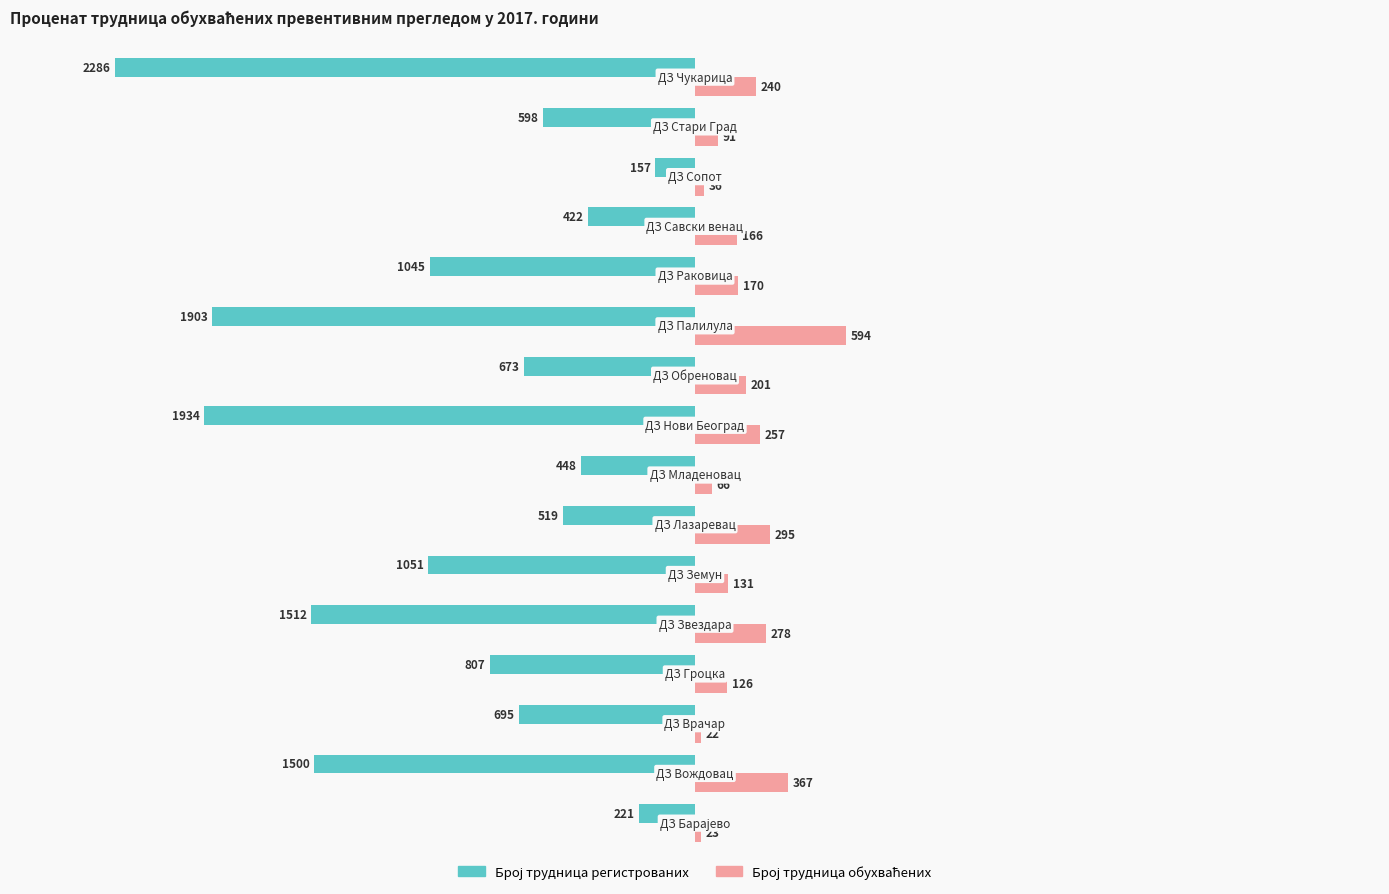

At how many categories does at least one series exceed 54?

13